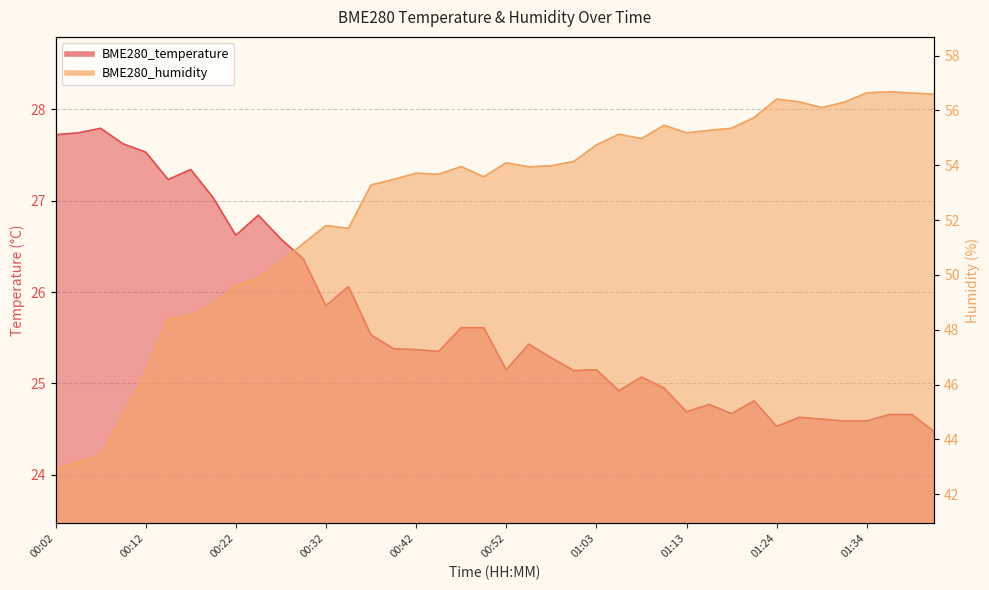

Reading right to left, extract all data points from this chart.

BME280_temperature: 24.5	24.7	24.7	24.6	24.6	24.6	24.6	24.5	24.8	24.7	24.8	24.7	24.9	25.1	24.9	25.1	25.1	25.3	25.4	25.1	25.6	25.6	25.4	25.4	25.4	25.5	26.1	25.9	26.4	26.6	26.8	26.6	27.0	27.3	27.2	27.5	27.6	27.8	27.7	27.7
BME280_humidity: 56.6	56.6	56.7	56.6	56.3	56.1	56.3	56.4	55.7	55.4	55.3	55.2	55.5	55.0	55.1	54.7	54.1	54.0	53.9	54.1	53.6	54.0	53.7	53.7	53.5	53.3	51.7	51.8	51.1	50.5	49.9	49.6	49.0	48.5	48.4	46.5	44.9	43.4	43.2	42.9